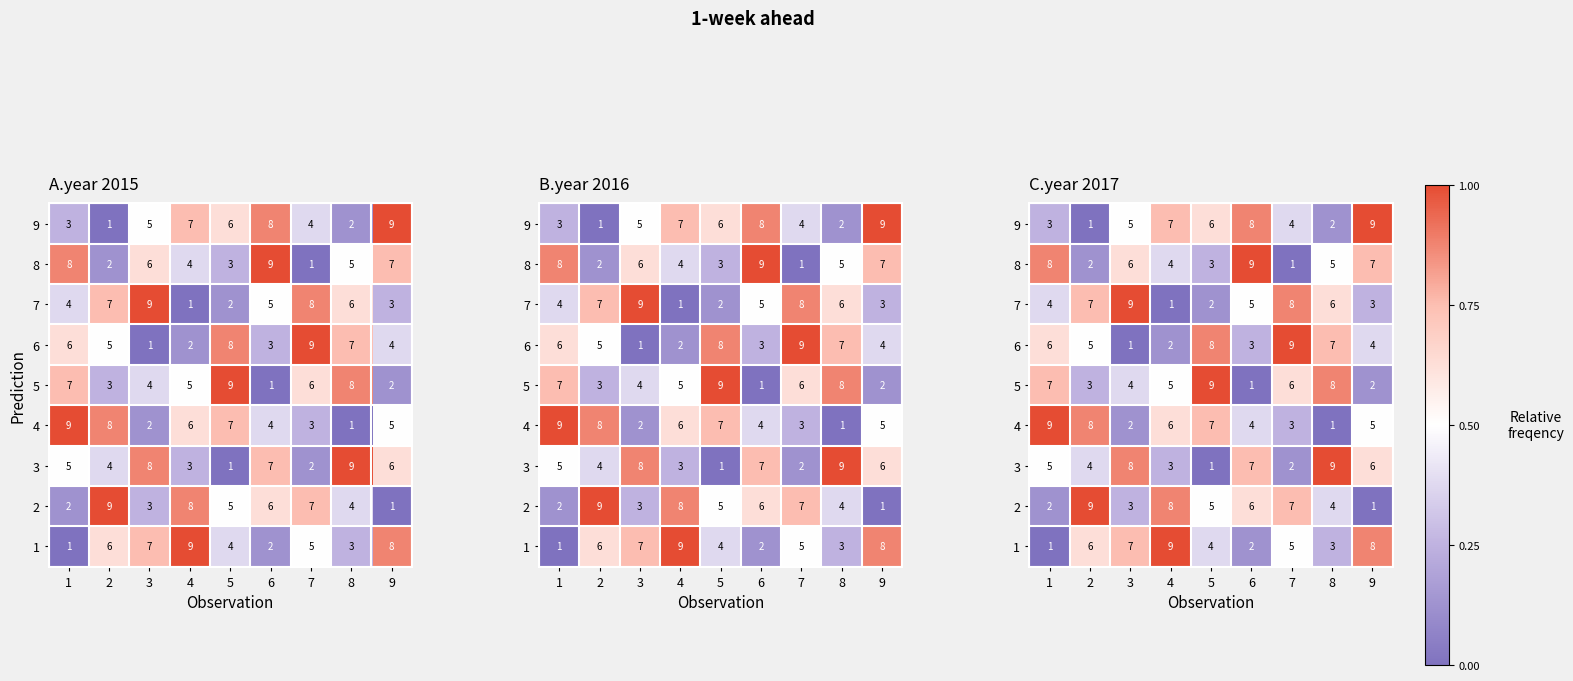

Rank the categories by 1 value from highest to lowest.

4, 9, 3, 2, 7, 5, 8, 6, 1